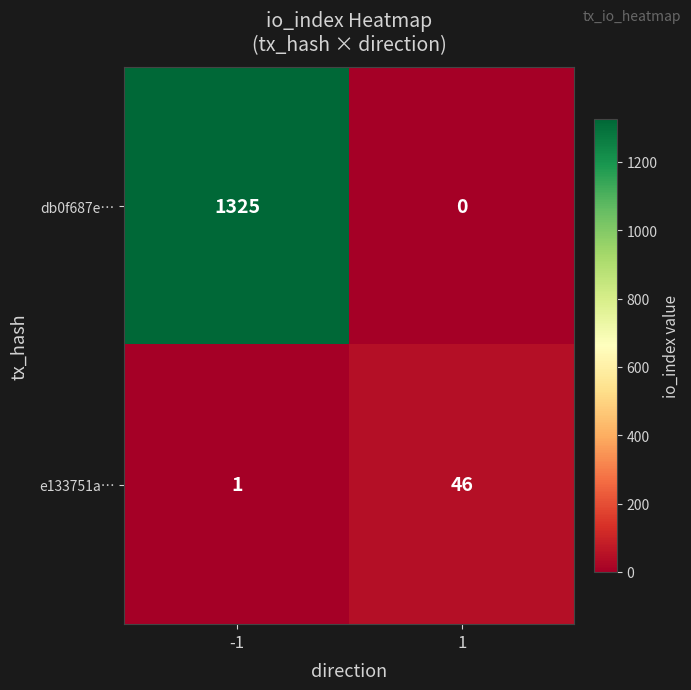

At how many categories does at least one series exceed 796?

1